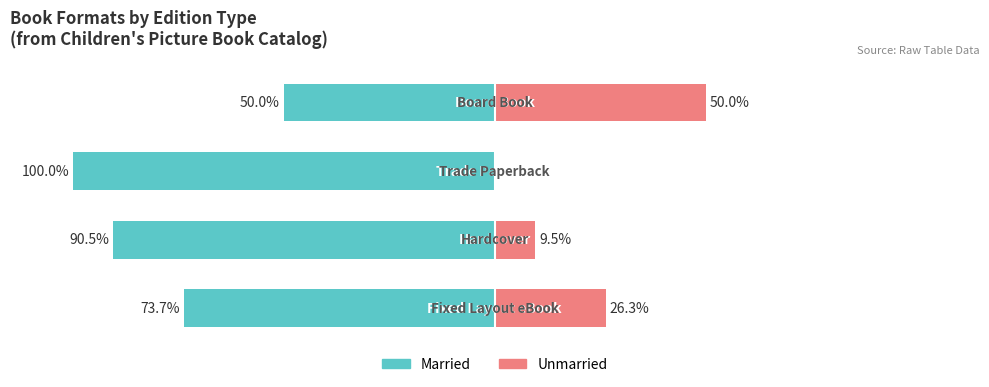

What is the difference between the maximum and minimum values in the Married series?

50.0